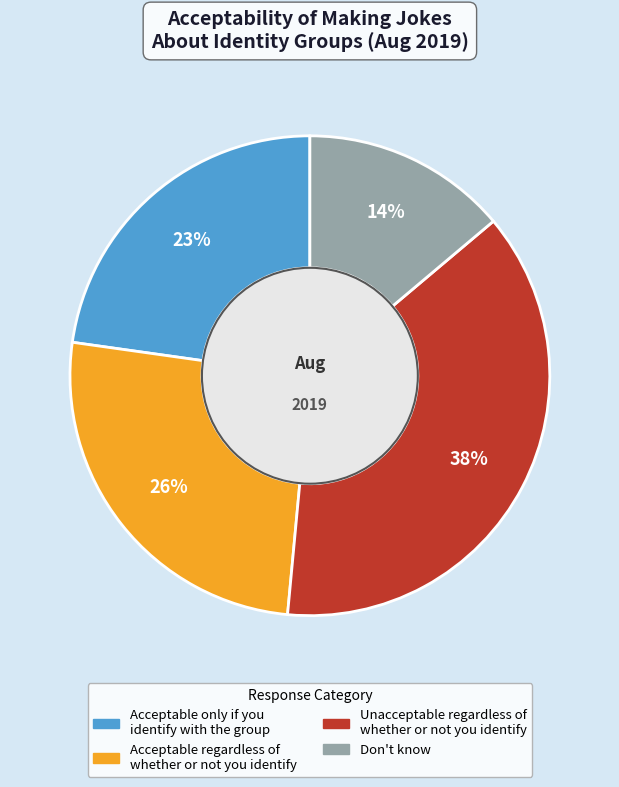

To the nearest percent, what portion does Acceptable only if you identify with the group represent?

23%